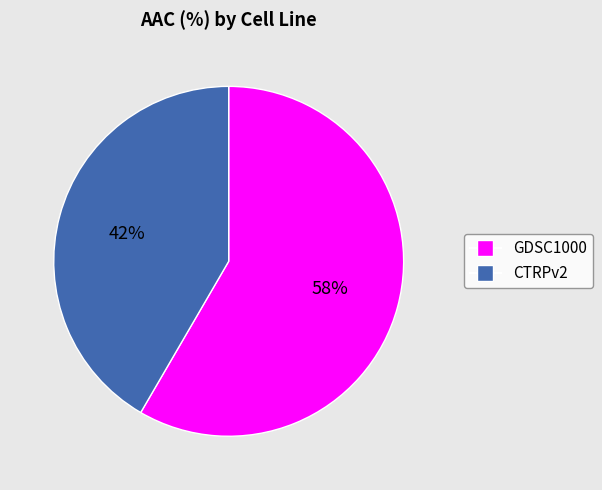

To the nearest percent, what percentage of the pie is GDSC1000?

58%